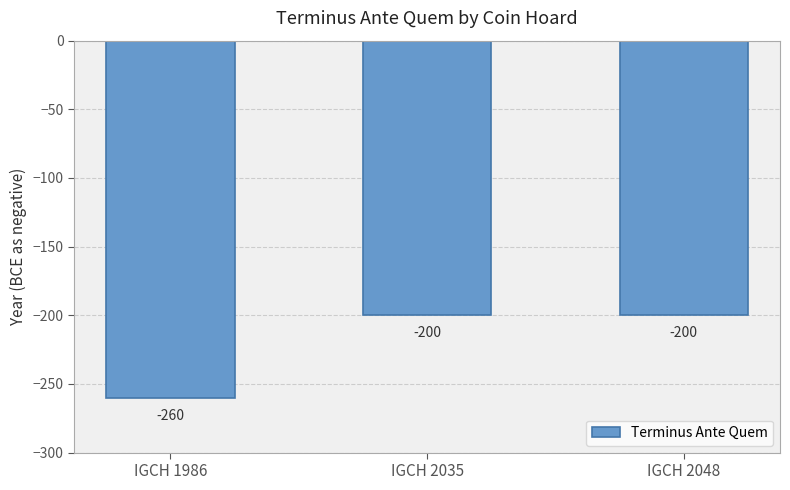

True or false: the data shows -264 at IGCH 2048.

False